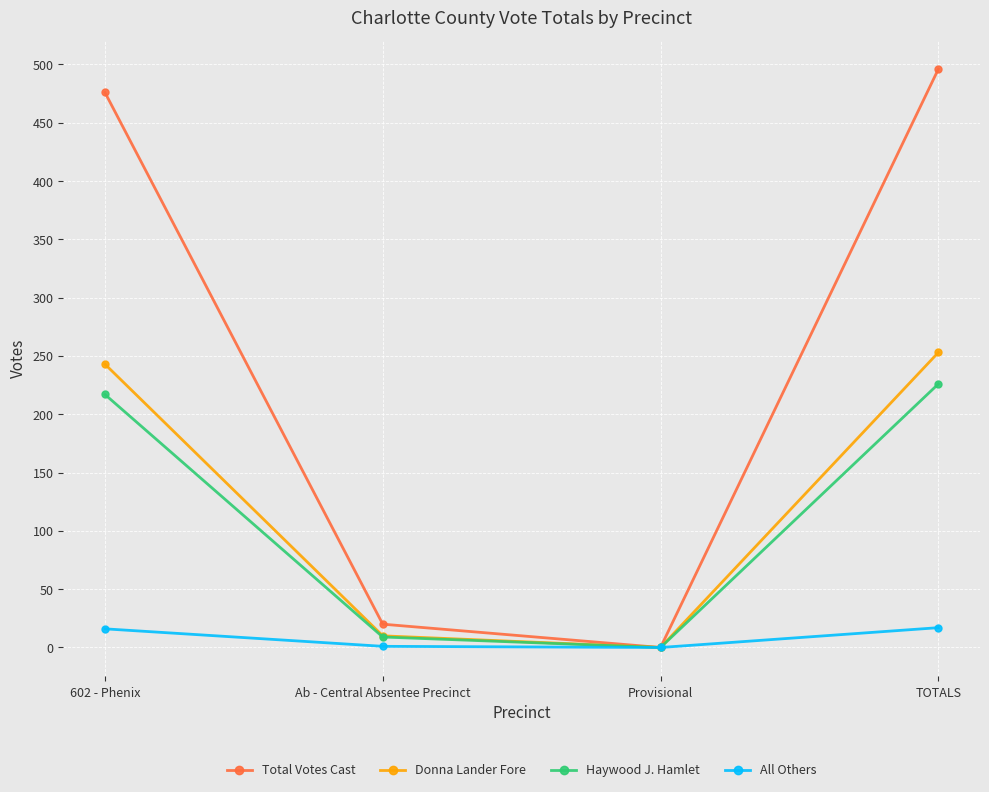

What is the difference between the Haywood J. Hamlet values at Provisional and TOTALS?

226